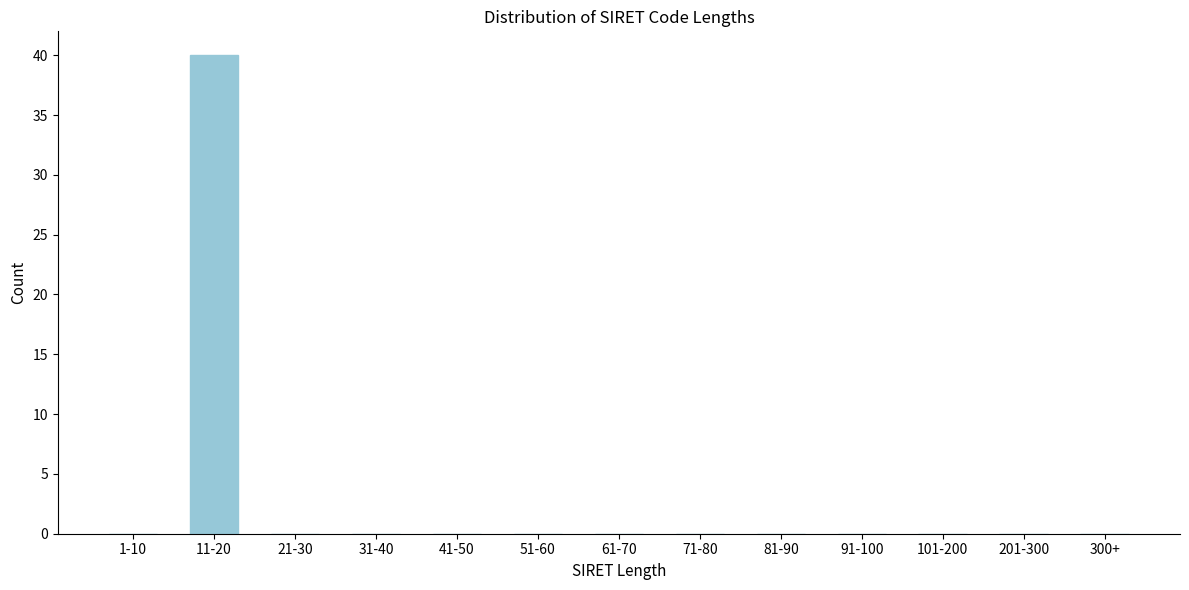

Reading right to left, transcribe all the data shown in this chart.

300+=0	201-300=0	101-200=0	91-100=0	81-90=0	71-80=0	61-70=0	51-60=0	41-50=0	31-40=0	21-30=0	11-20=40	1-10=0